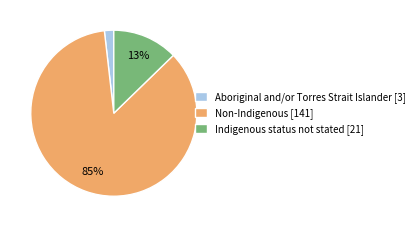

Rank the categories by value from lowest to highest.

Aboriginal and/or Torres Strait Islander, Indigenous status not stated, Non-Indigenous